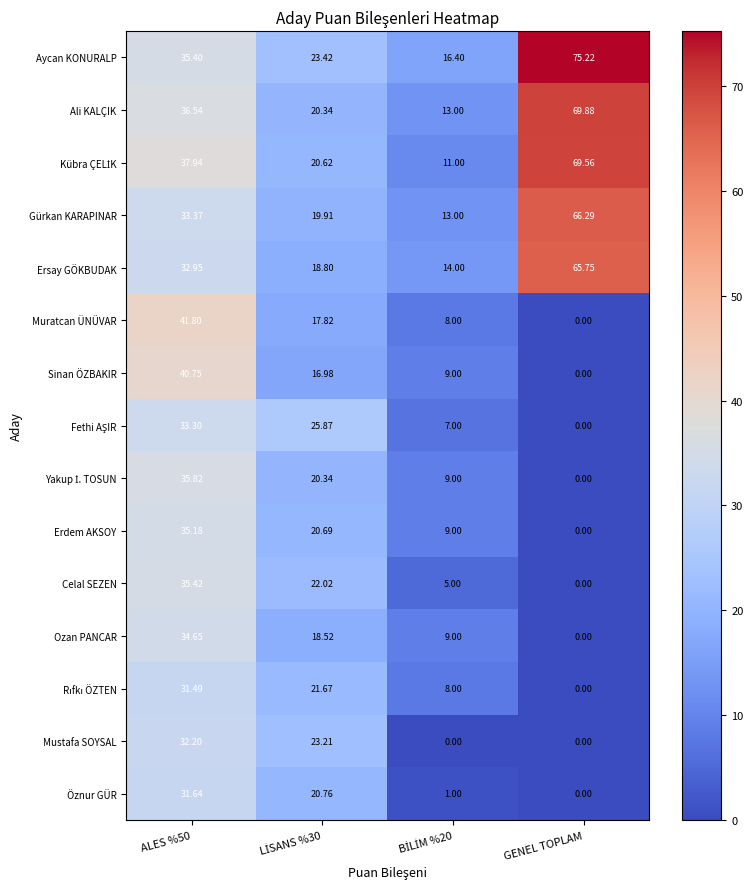

Which series has the largest total across all categories?

Aycan KONURALP